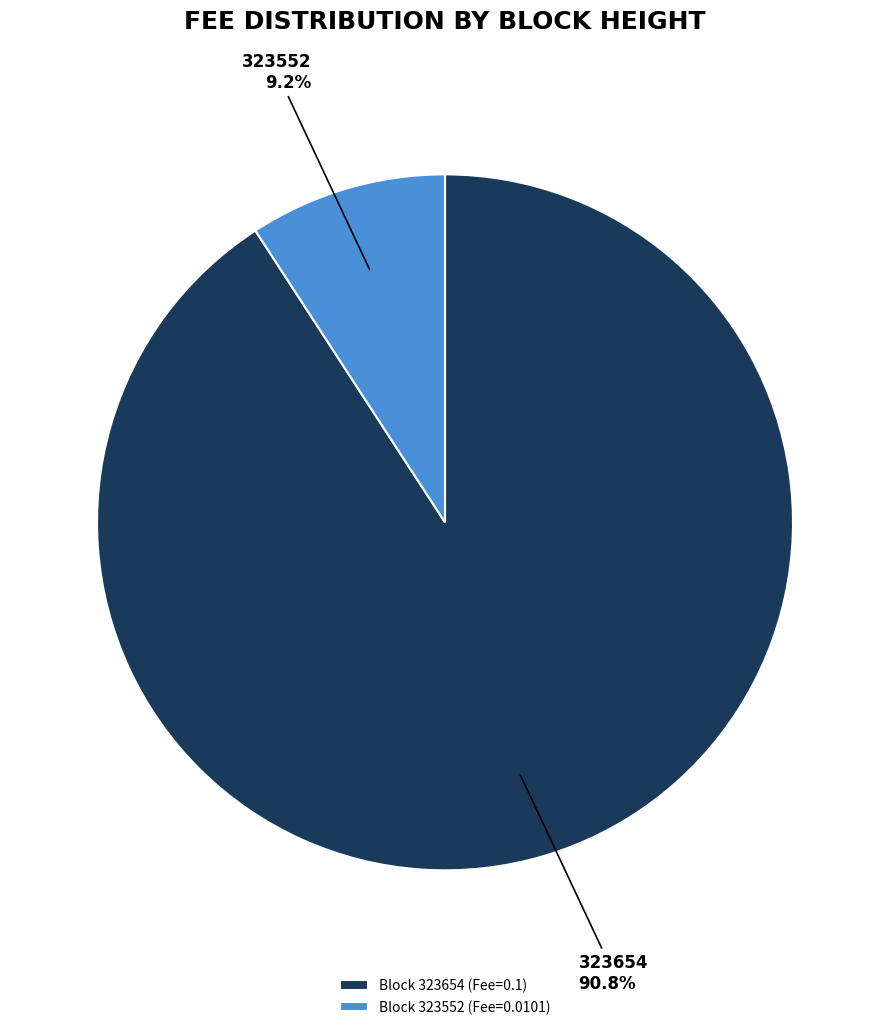

Which category has the biggest portion of the pie?

Block 323654 (Fee=0.1)